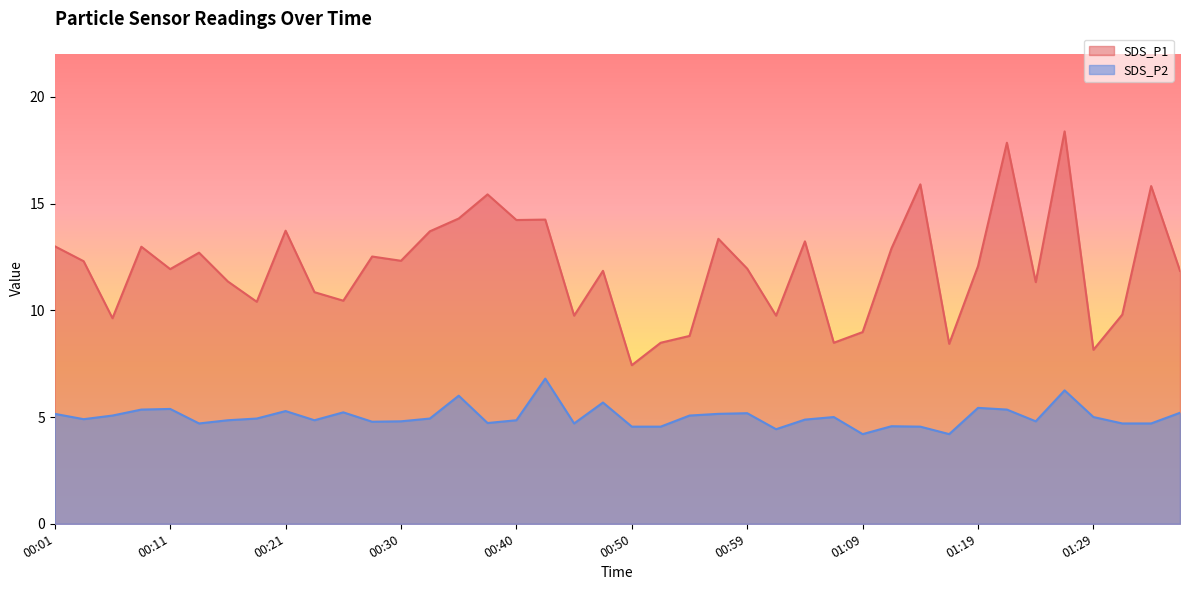

Which series has the largest range (max minus min)?

SDS_P1